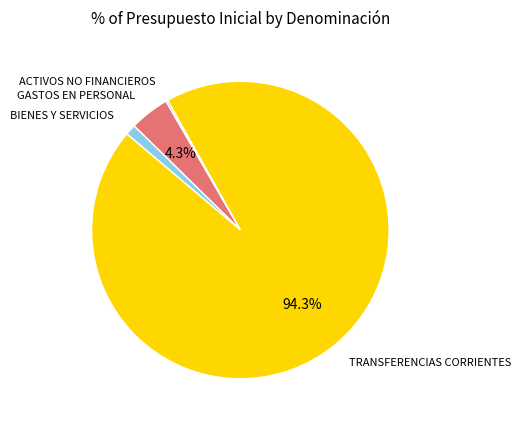

Is there any slice that represents more than half of the pie?

Yes